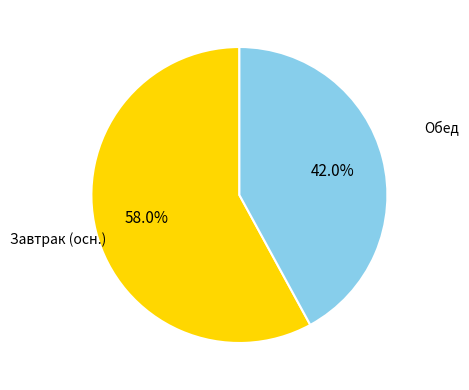

Is there any slice that represents more than half of the pie?

Yes